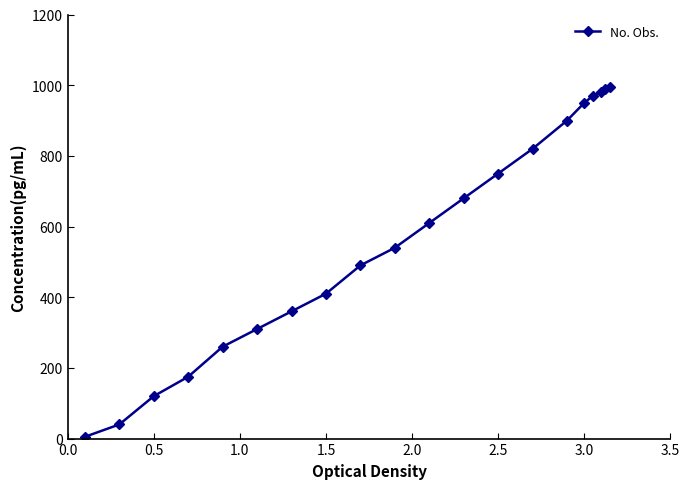

What is the maximum value shown in the chart?

995